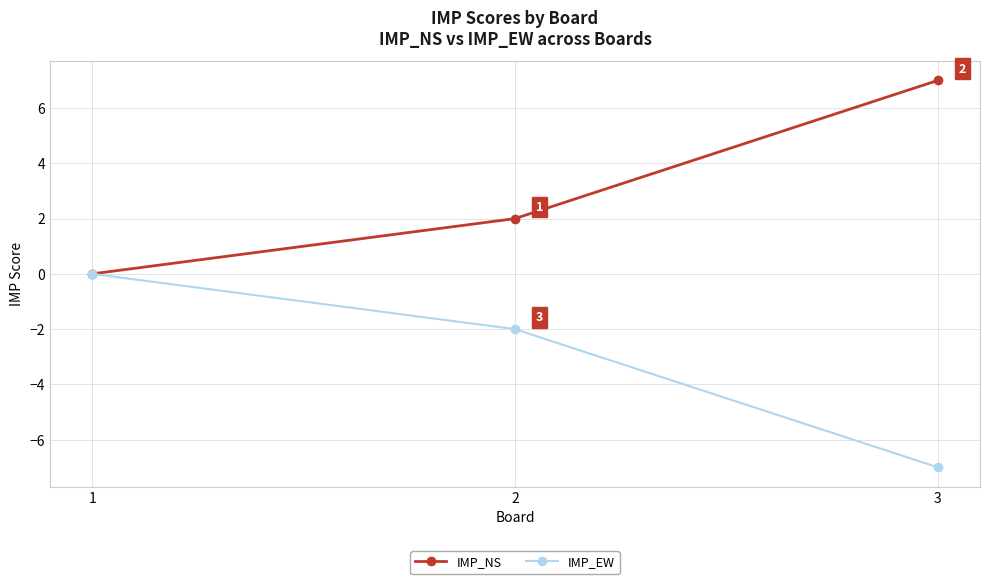

What is the difference between the maximum and minimum values in the IMP_NS series?

7